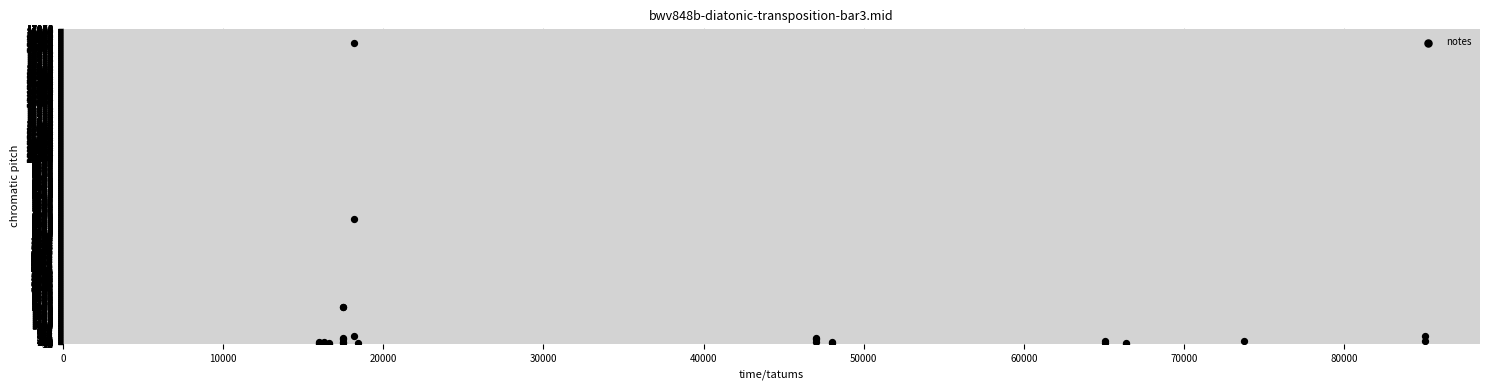

What Y value in the scatter plot is closest to 8158?

6800.0